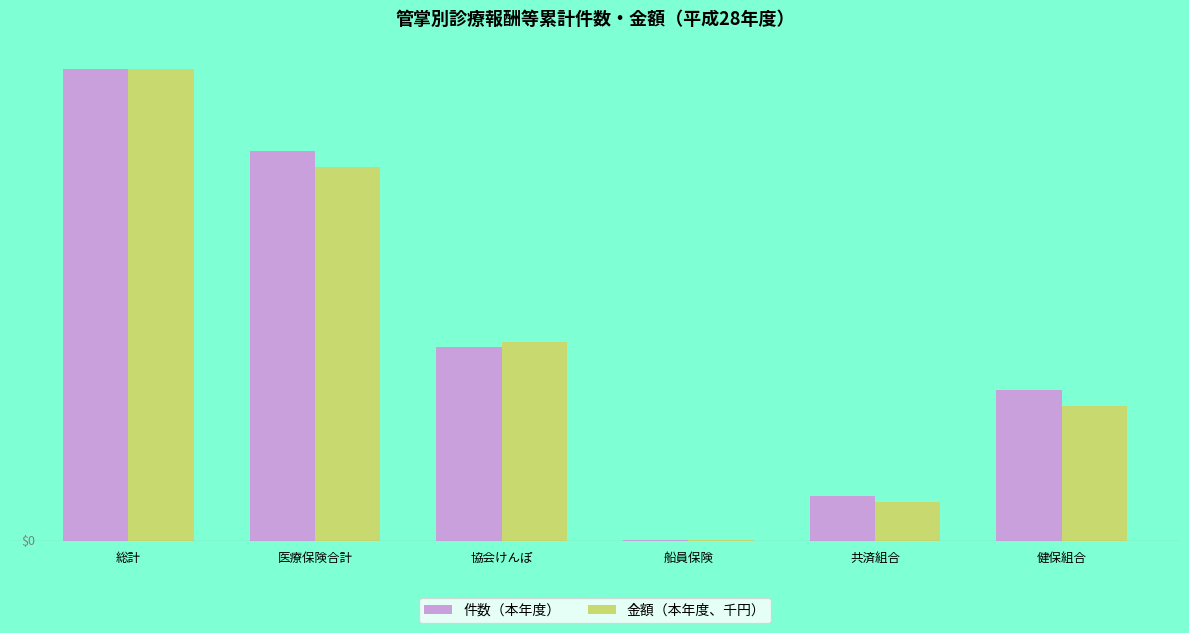

What is the sum of the 金額（本年度、千円） values at 協会けんぽ and 船員保険?

36.1